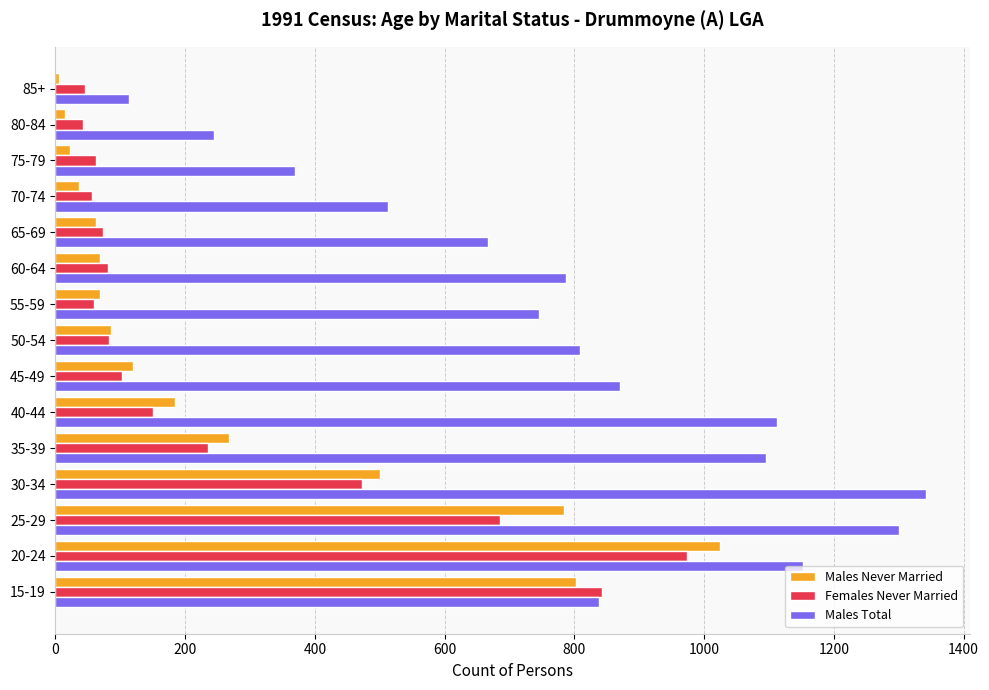

The value of Females Never Married at 25-29 is 685. True or false?

True